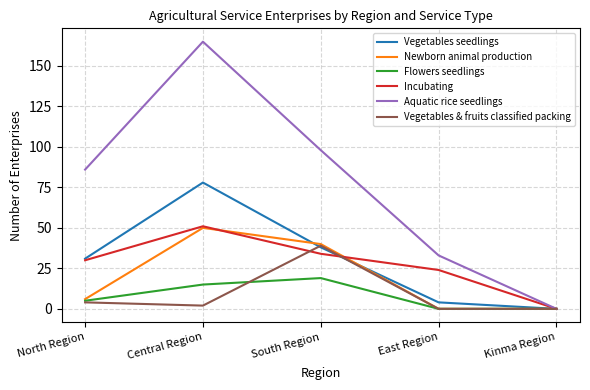

How many positive values does the Aquatic rice seedlings series have?

4